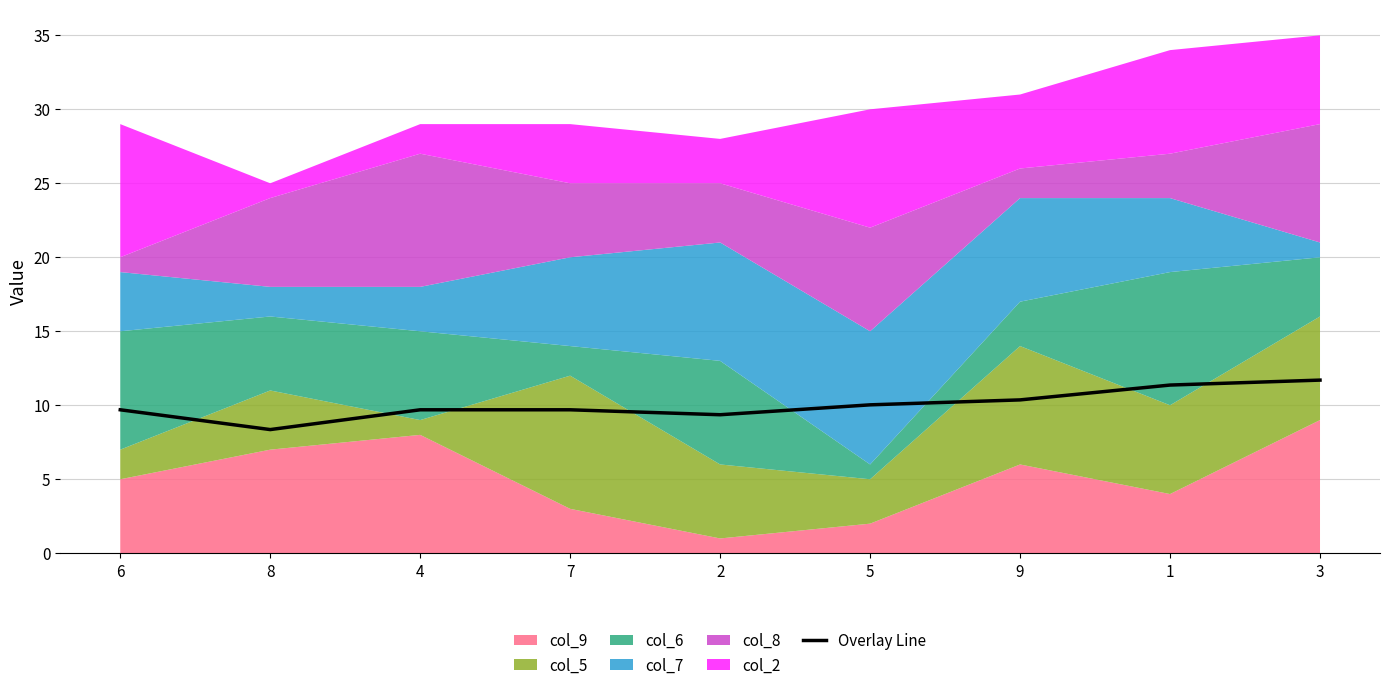

Reading right to left, transcribe all the data shown in this chart.

11.7	11.4	10.4	10.0	9.4	9.7	9.7	8.4	9.7